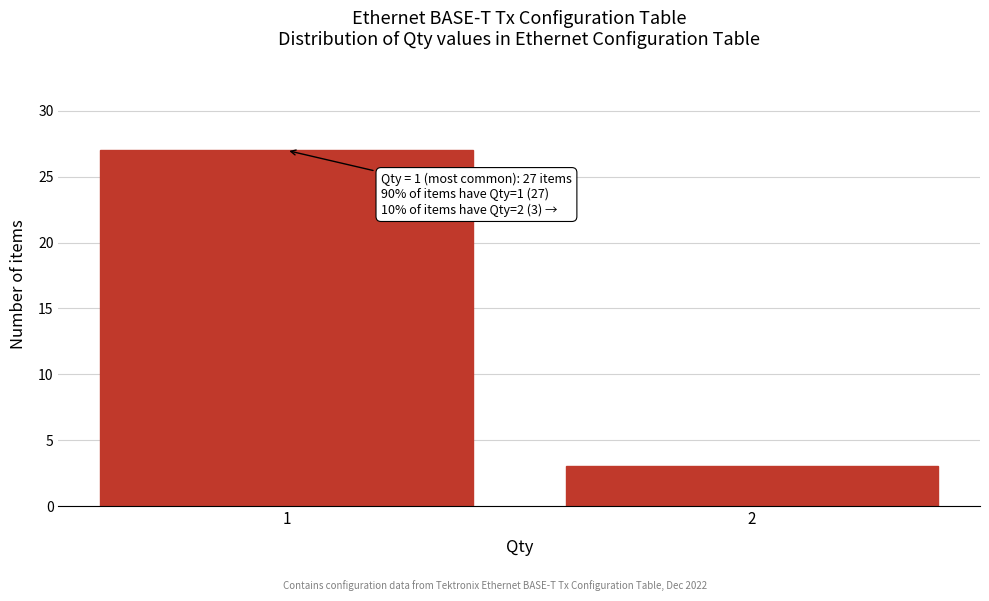

Reading right to left, what are all the values shown in this chart?

2=3	1=27